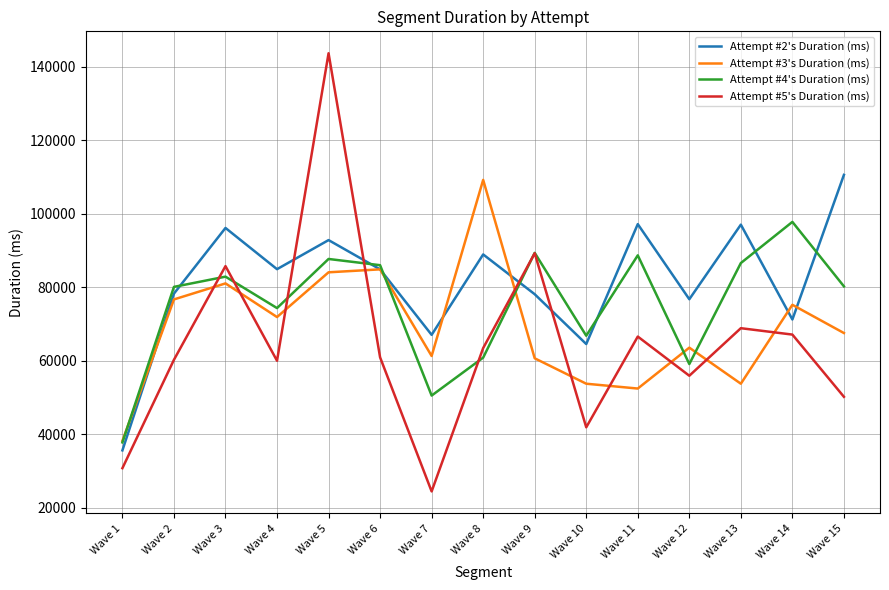

Which series changed the most between Wave 1 and Wave 15?

Attempt #2's Duration (ms)